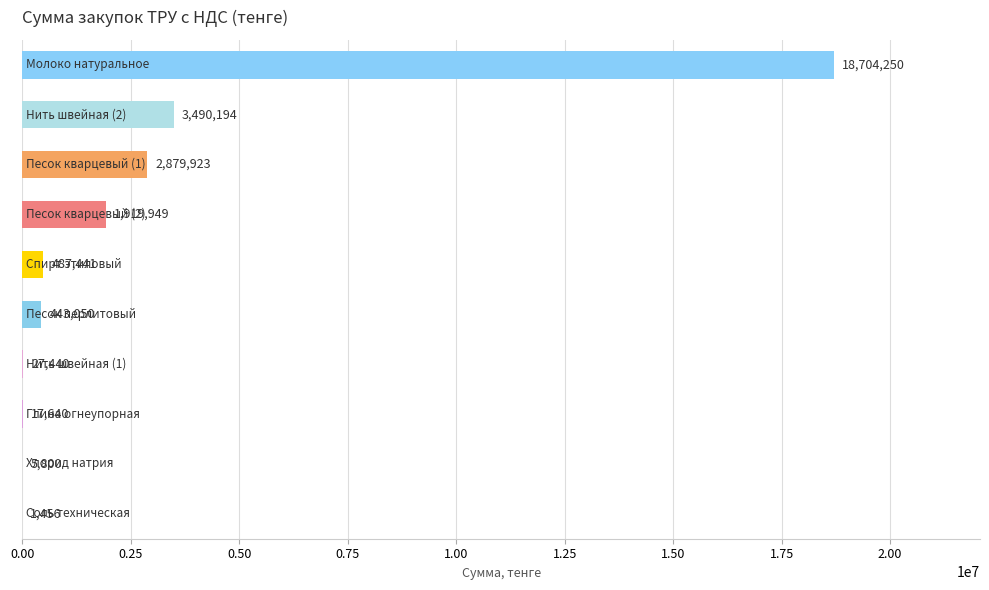

How many categories are shown in the chart?

10